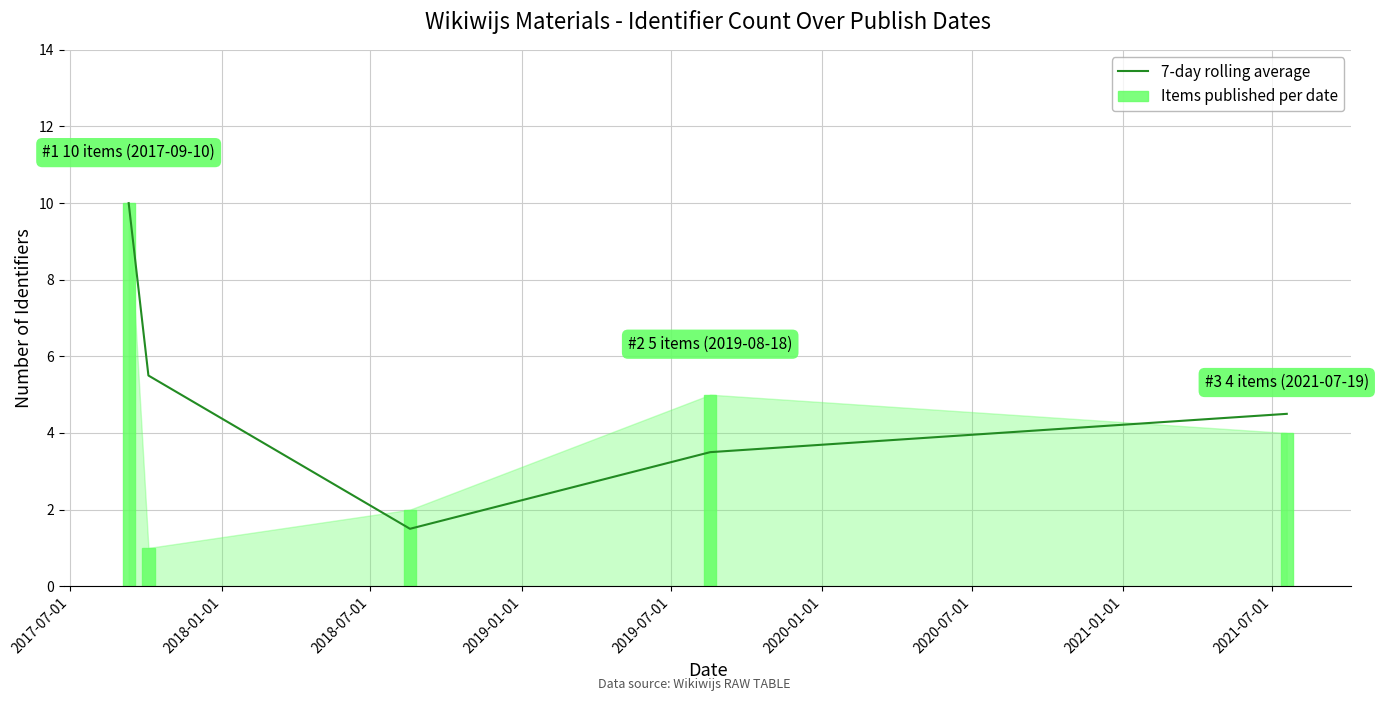

How many data points in 7-day rolling average are above 4?

3